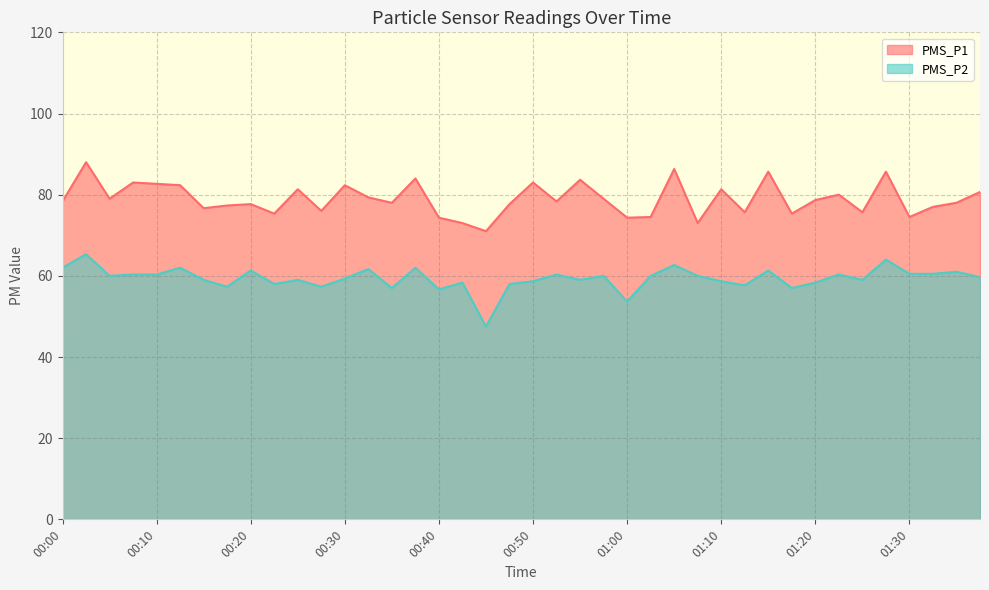

At 00:05, list the series in order from smallest to largest.

PMS_P2, PMS_P1